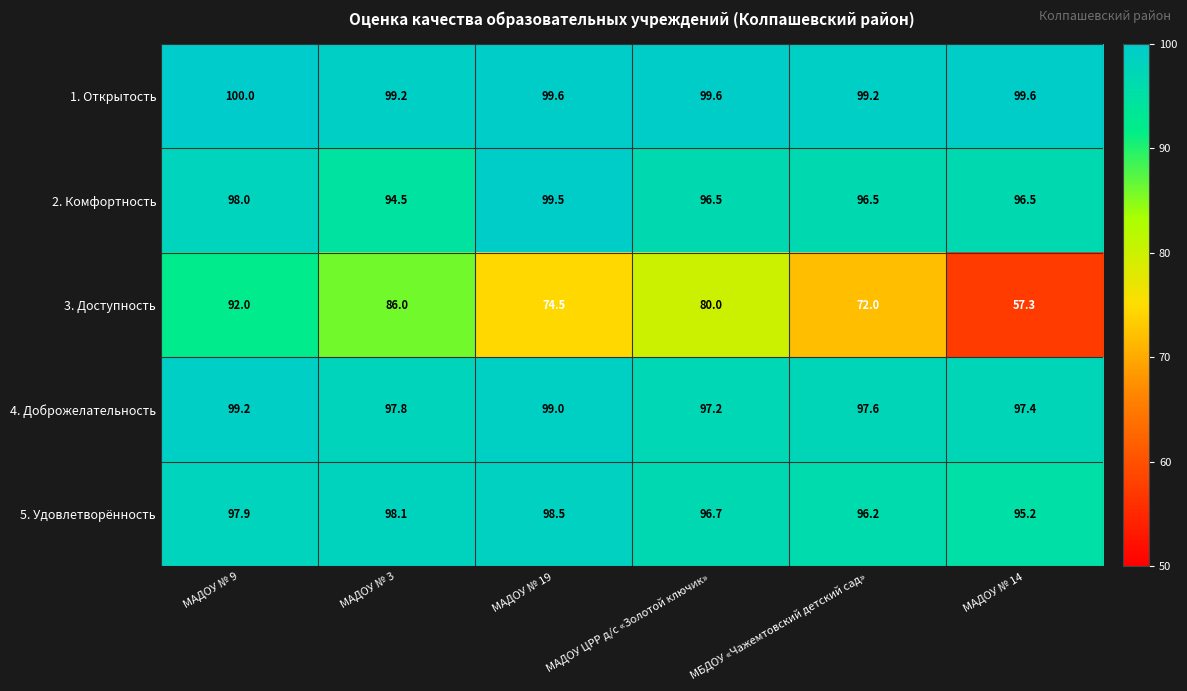

Where does the 2. Комфортность series first go above 96?

МАДОУ № 9